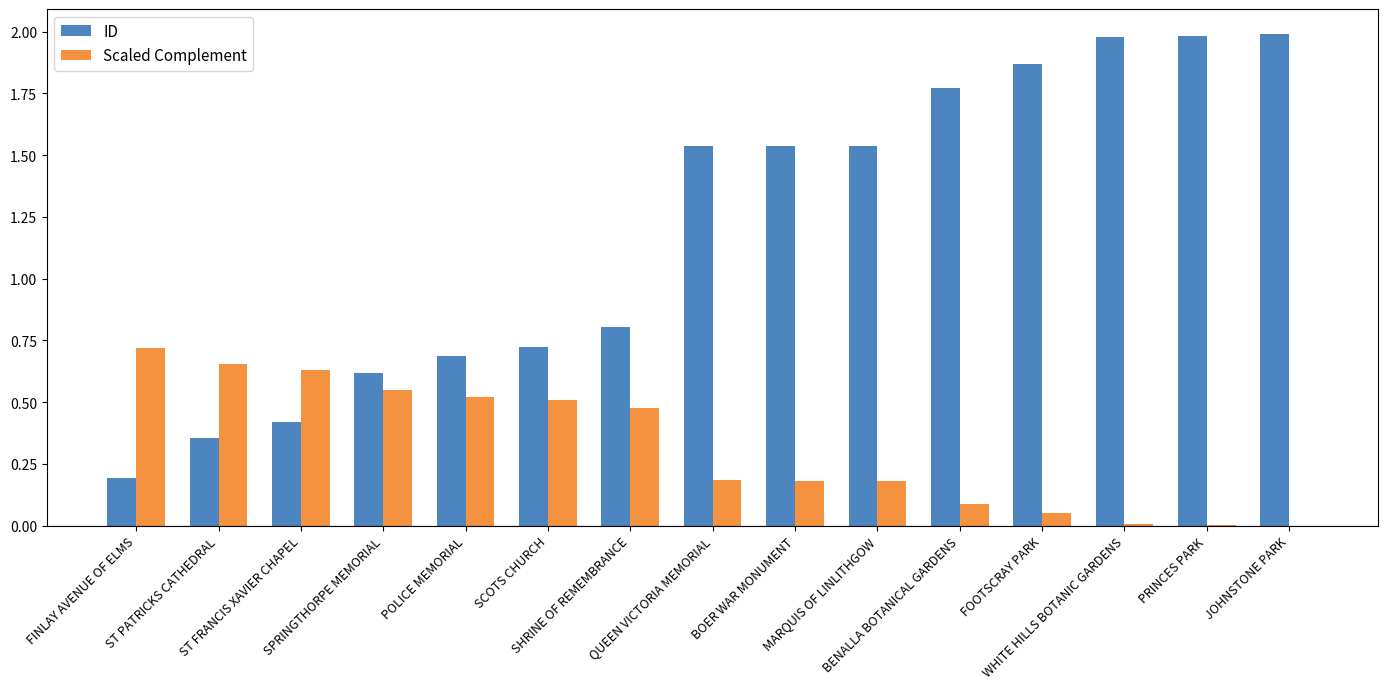

Which series has the largest total across all categories?

ID